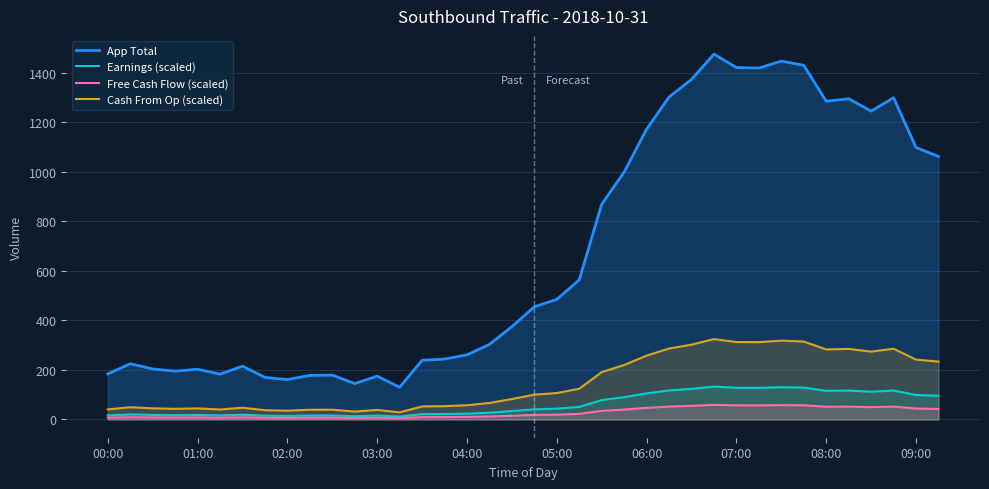

How many lines are shown in the chart?

4